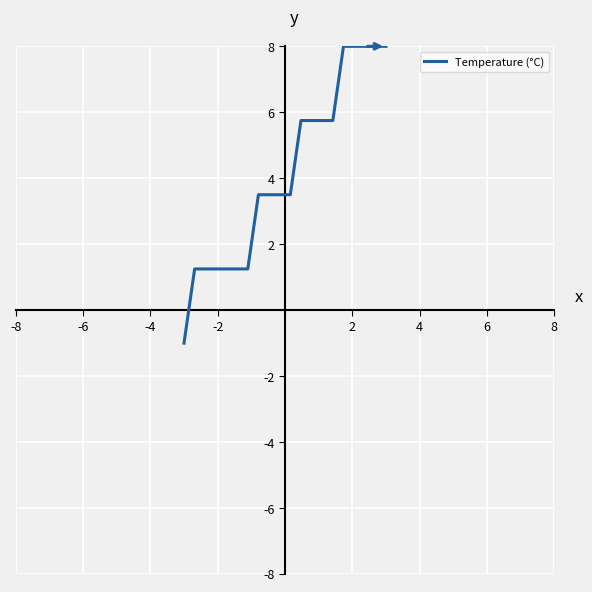

What is the greatest value displayed?

8.0